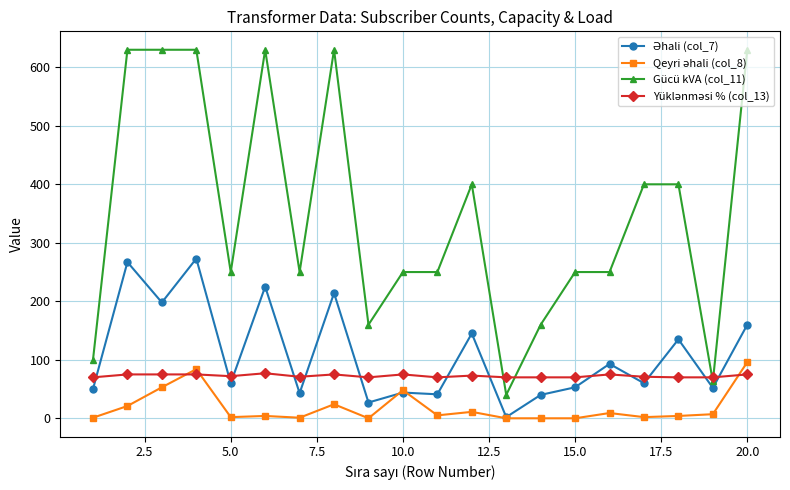

Which series has the largest total across all categories?

Gücü kVA (col_11)